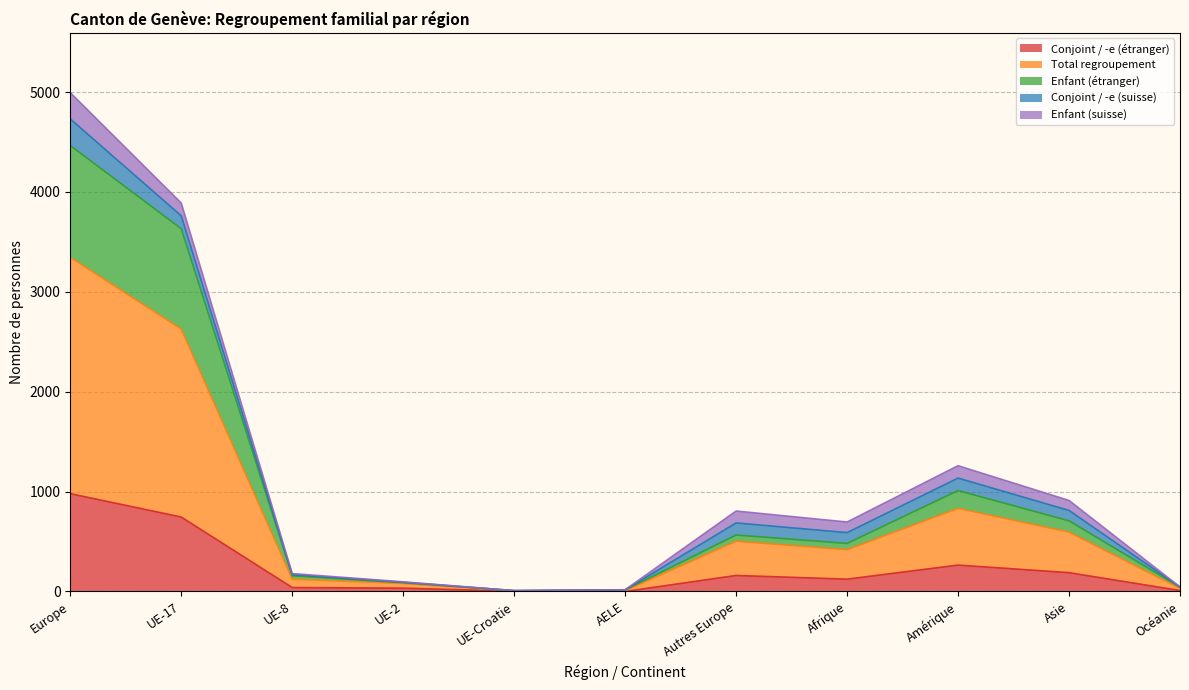

What is the label of the 5th point from the left?

UE-Croatie